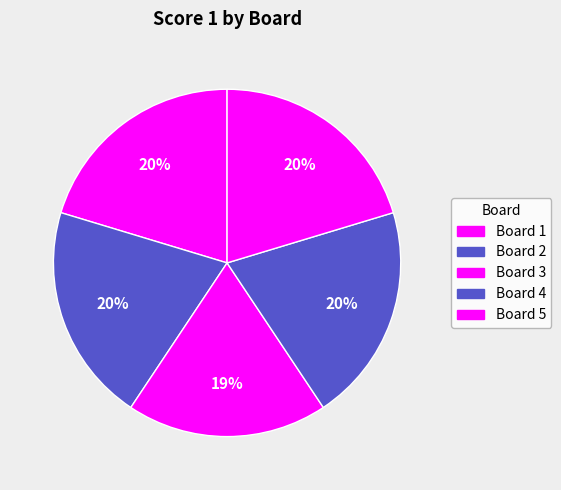

How many segments does this pie chart have?

5